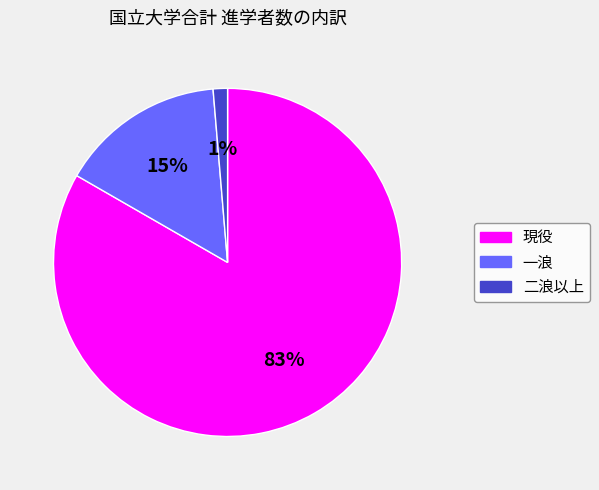

The 一浪 slice represents 15% of the pie. True or false?

True